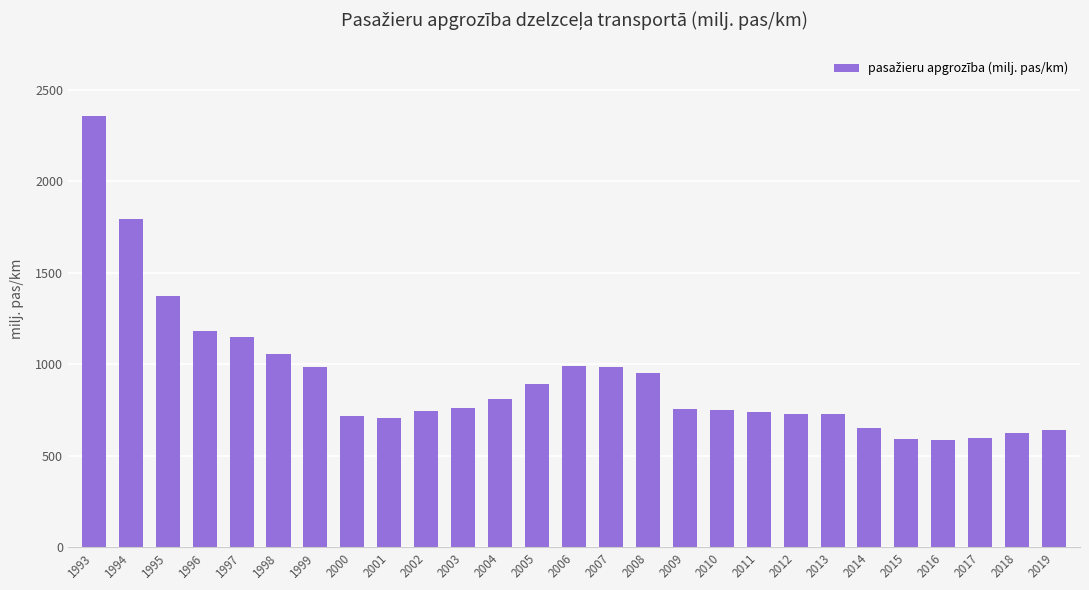

Count the number of data series in this chart.

1